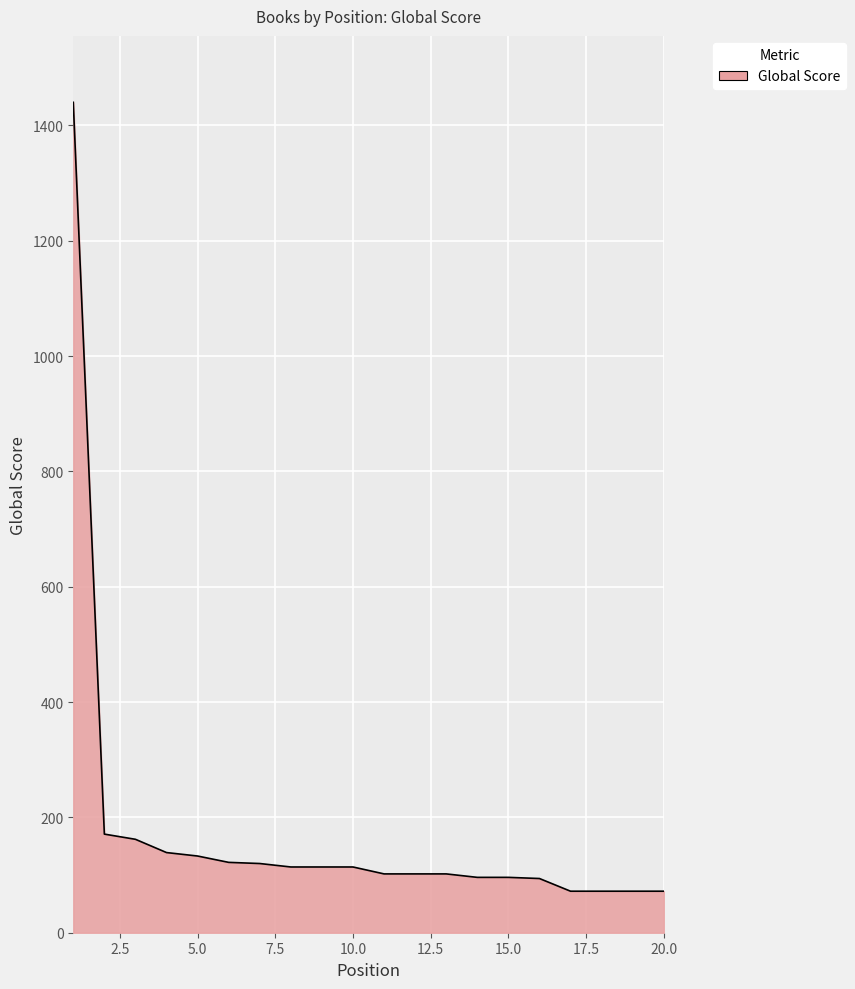

What is the difference between the maximum and minimum values?

1368